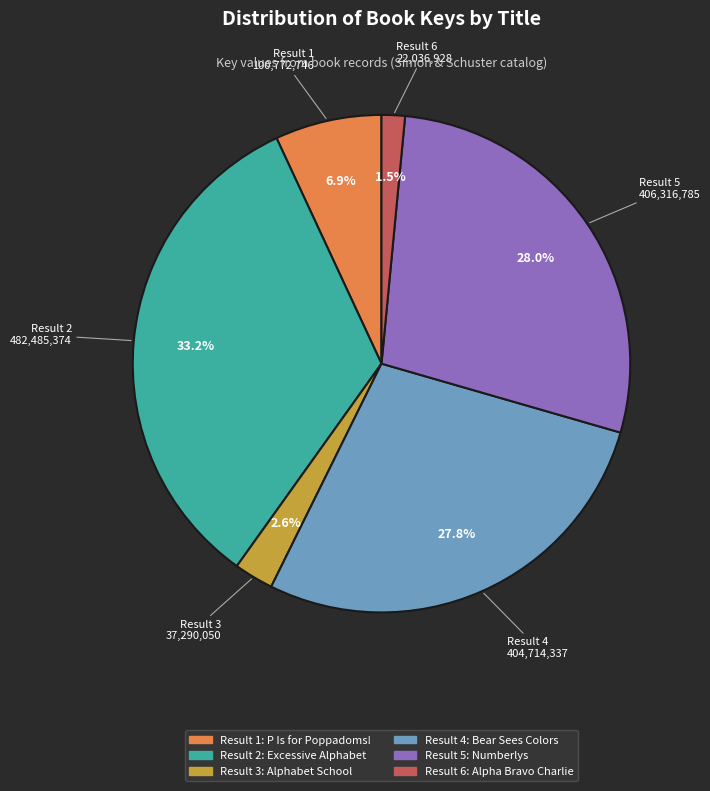

Is there a majority slice in this chart?

No